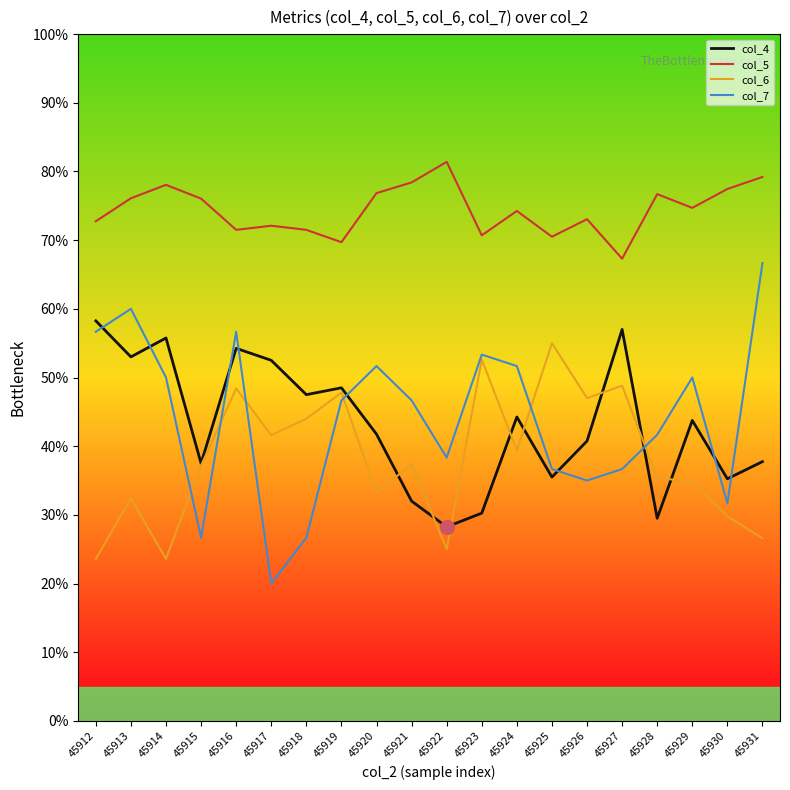

At which category does col_5 reach its first local peak?

45914